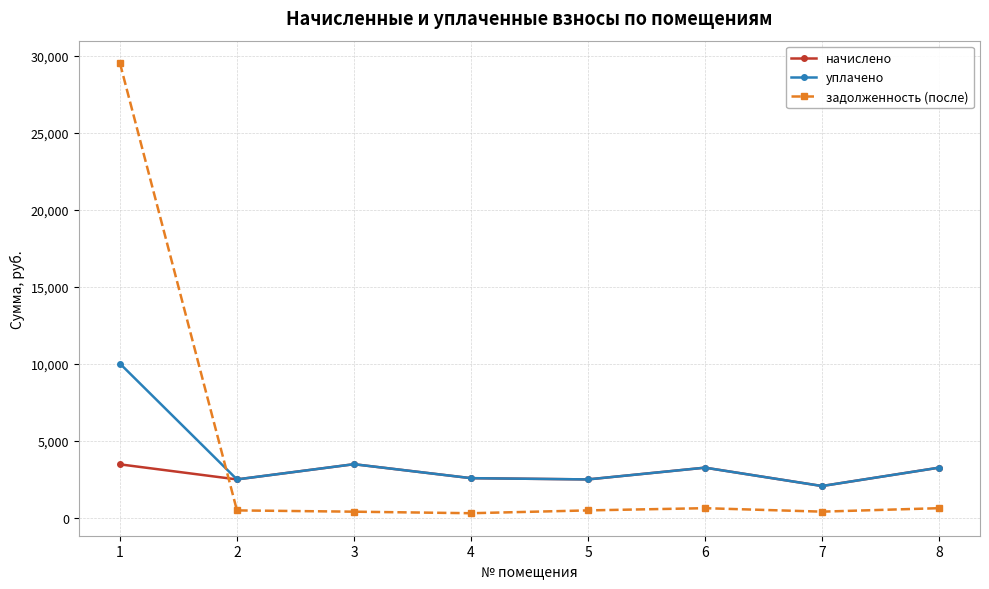

What is the value of the начислено point at the 5th from the left?

2480.4